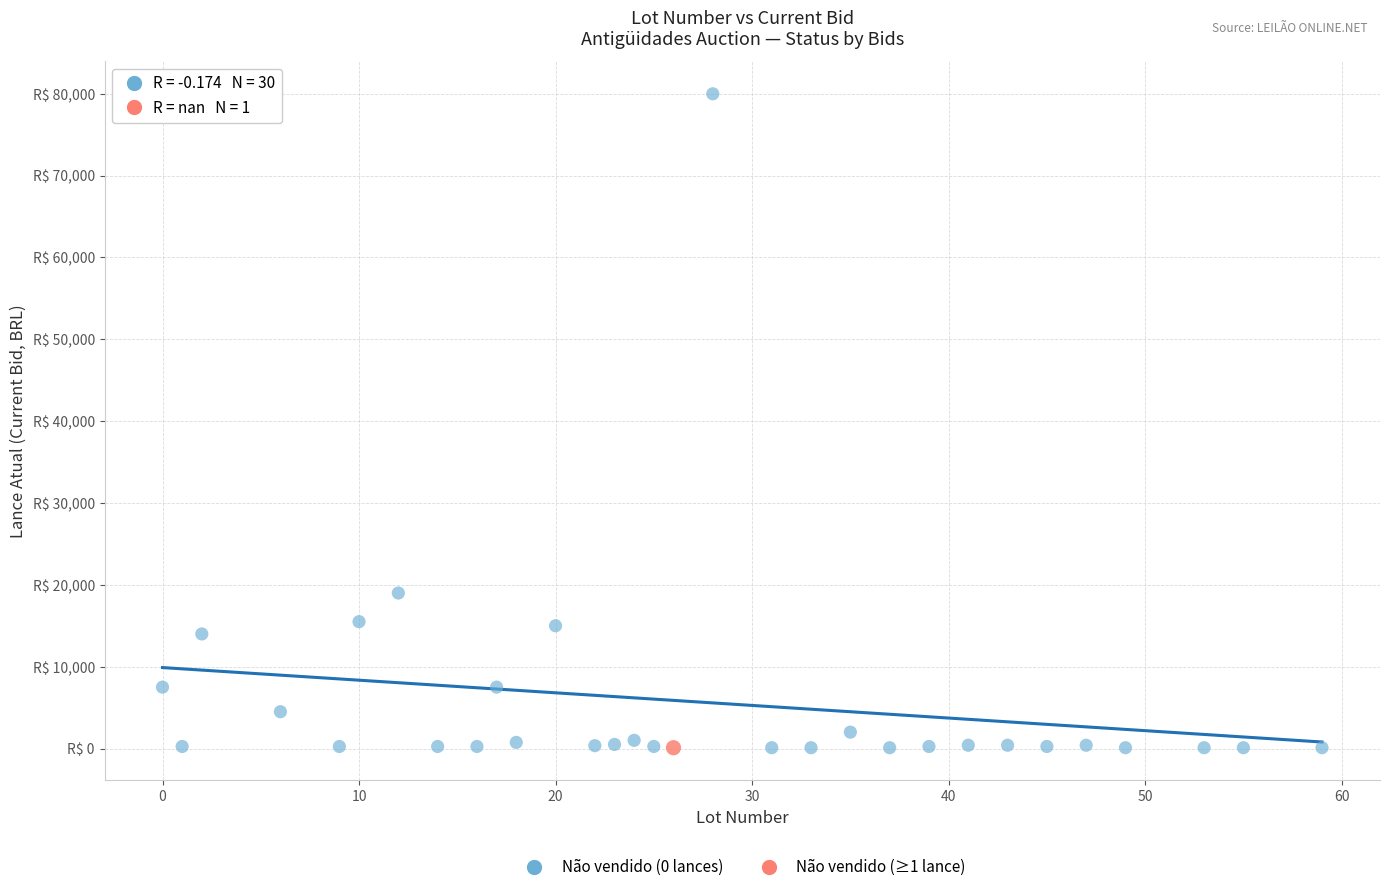

What are all the series names shown in the legend?

Não vendido (0 lances), Não vendido (≥1 lance)